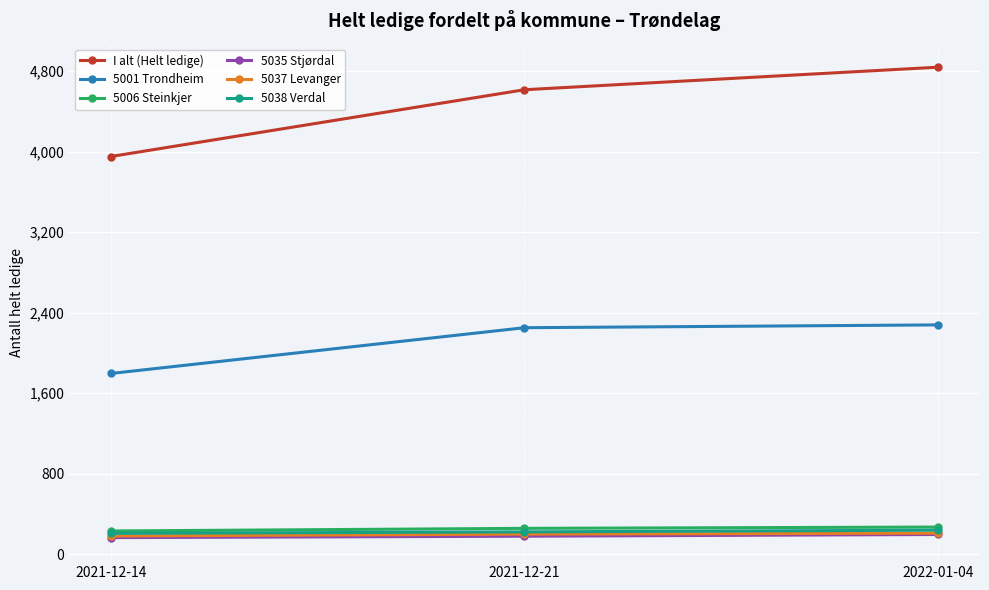

Is the value of 5035 Stjørdal at 2022-01-04 greater than the value of I alt (Helt ledige) at 2021-12-14?

No